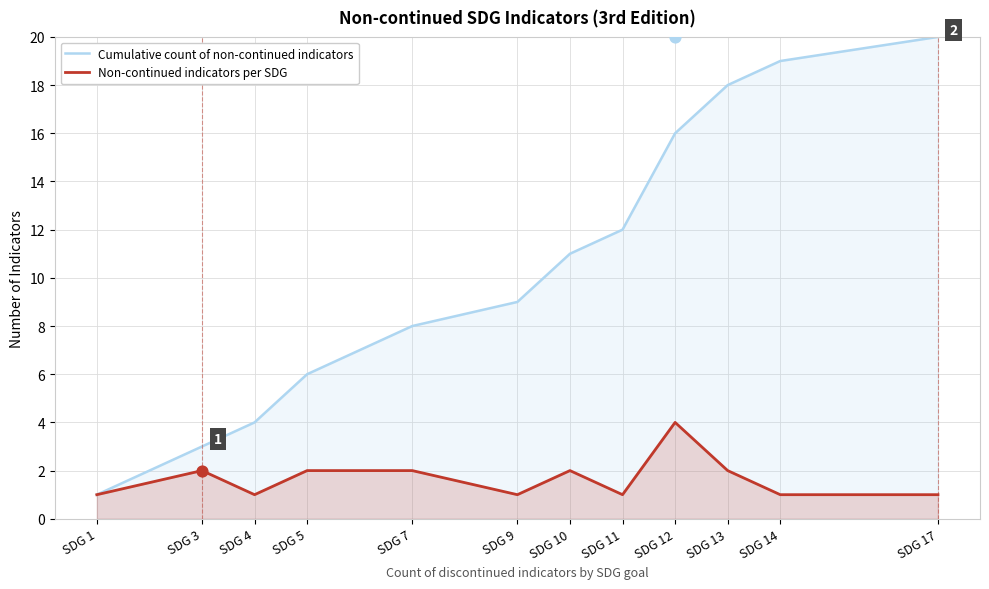

Is the value of Non-continued indicators per SDG at SDG 14 greater than the value of Cumulative count of non-continued indicators at SDG 13?

No